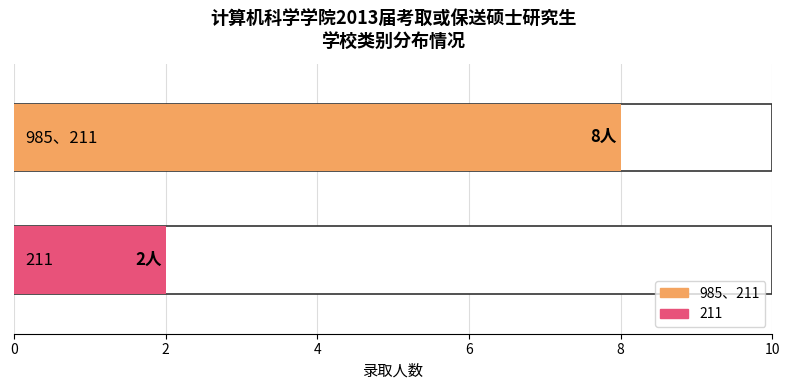

Are the bars grouped side by side (vs. stacked)?

No